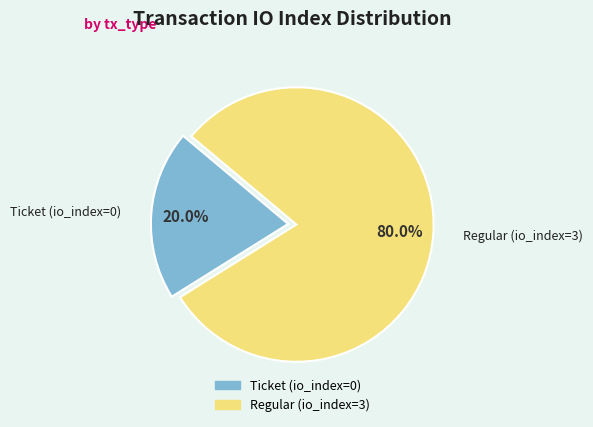

To the nearest percent, what is the difference between the largest and smallest slice percentages?

60%